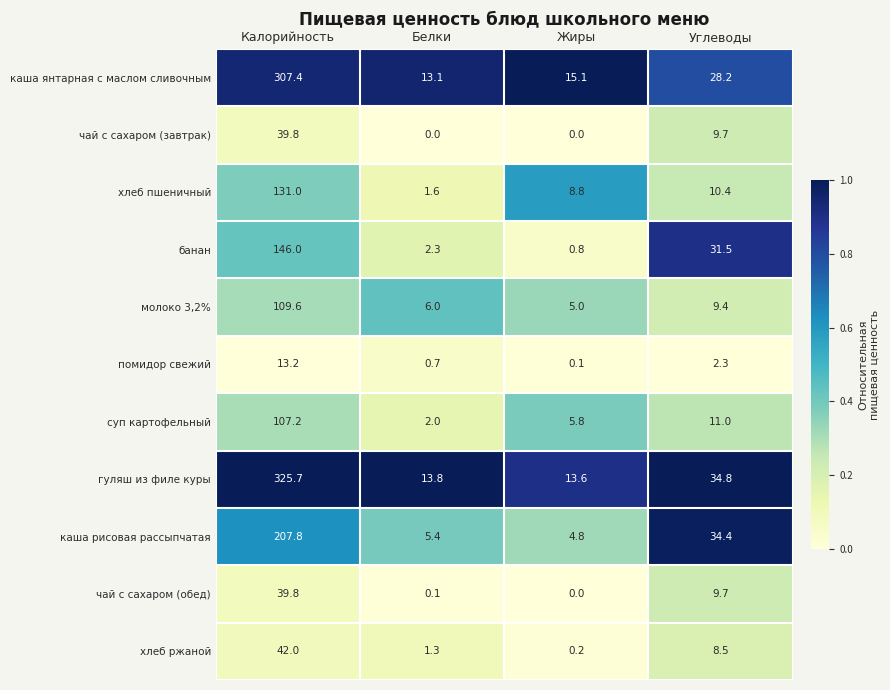

What is the total value across all series at Калорийность?

1469.5